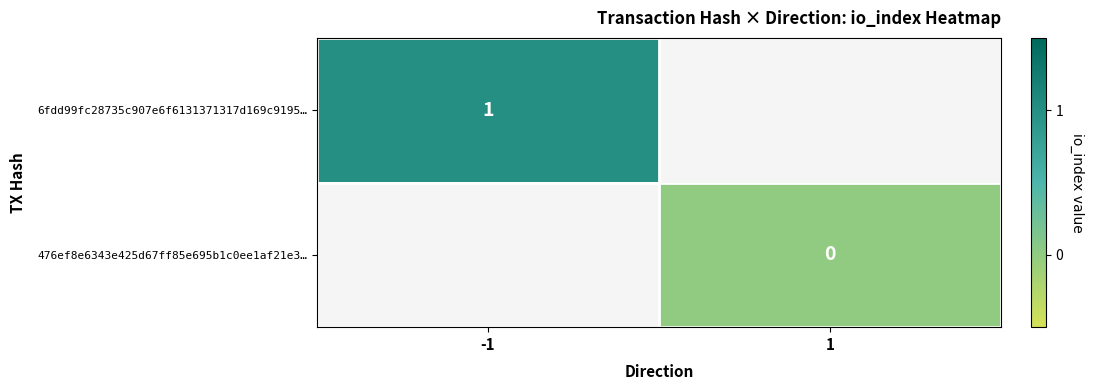

Is it true that 6fdd99fc28735c907e6f6131371317d169c9195… equals 0 at -1?

False